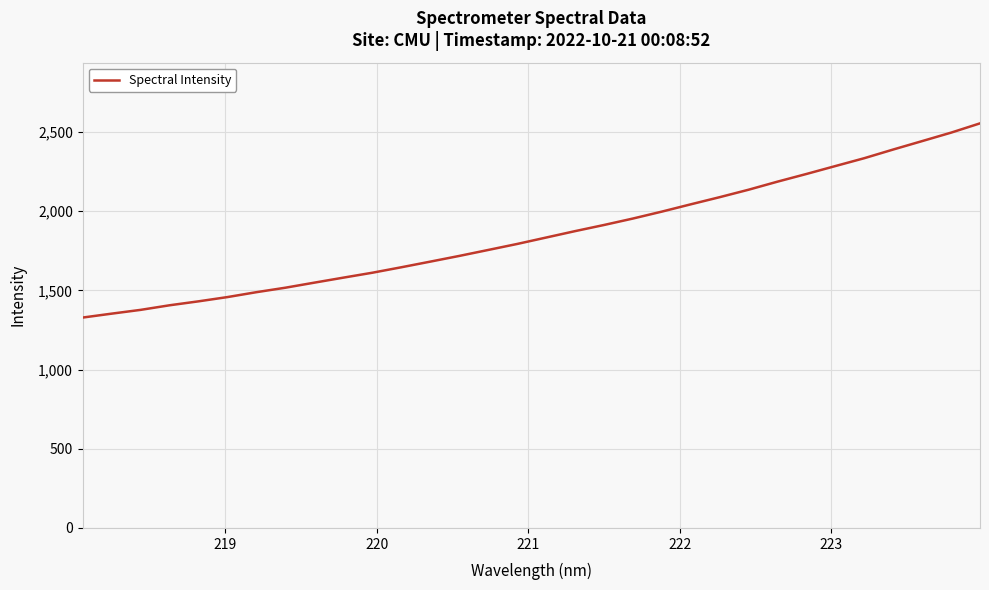

What is the smallest value displayed?

1328.5